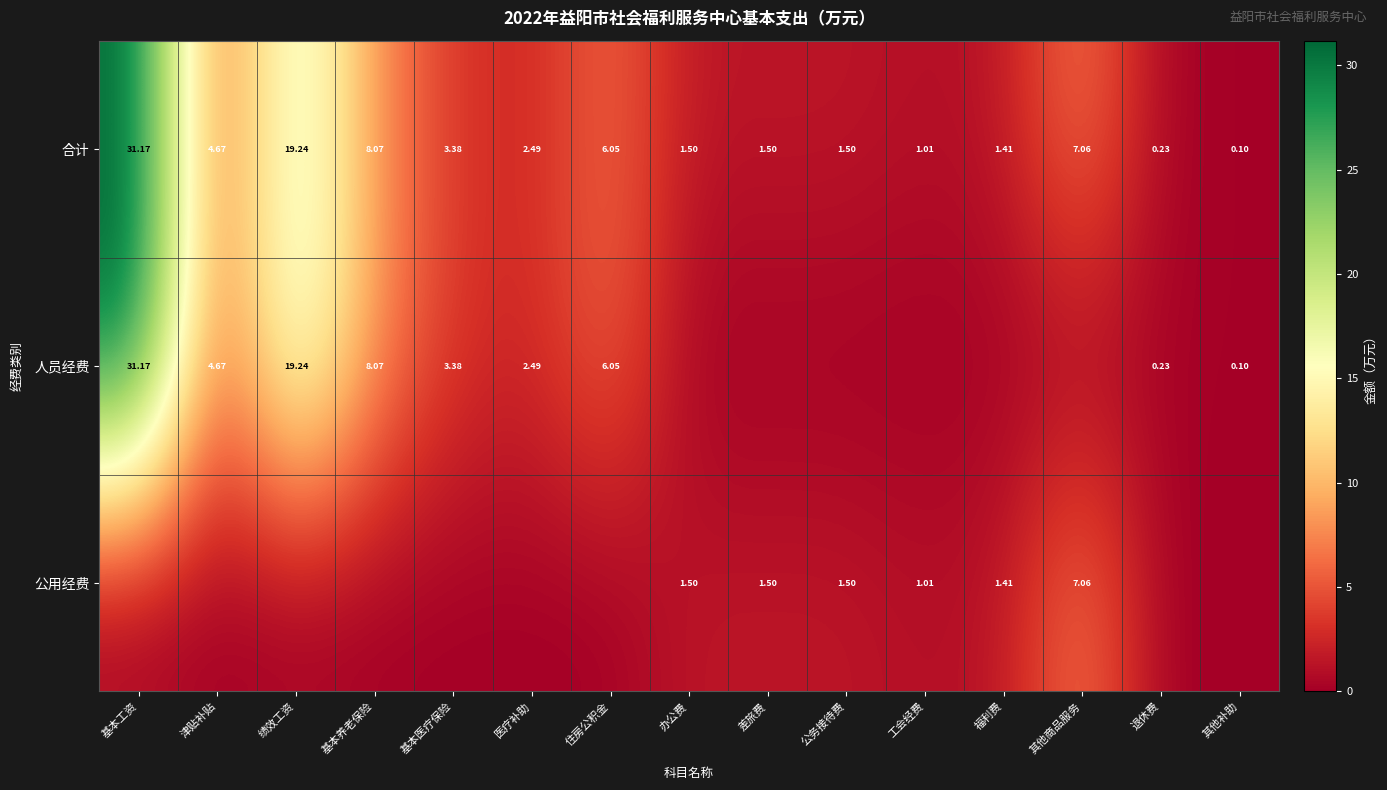

At which label does 合计 first exceed 2?

基本工资